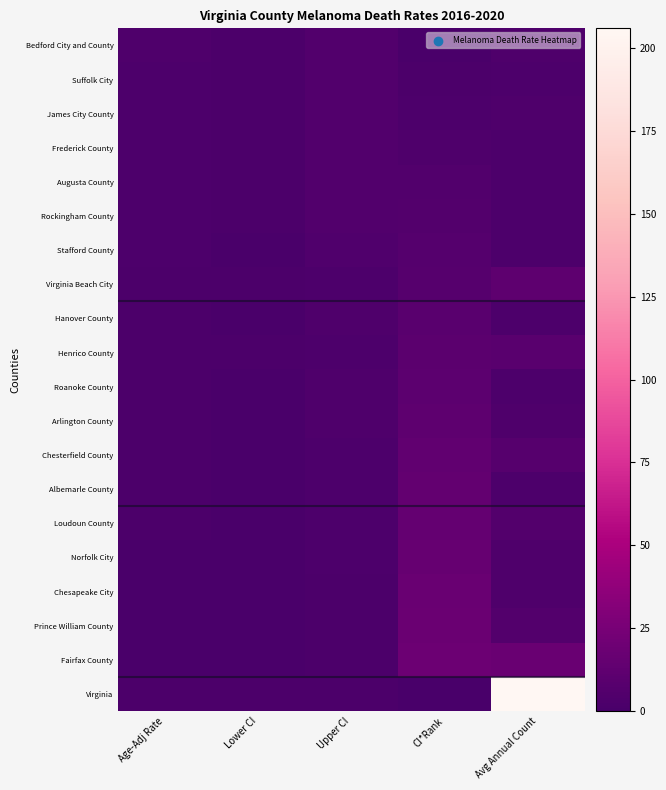

Which series has the largest total across all categories?

Virginia